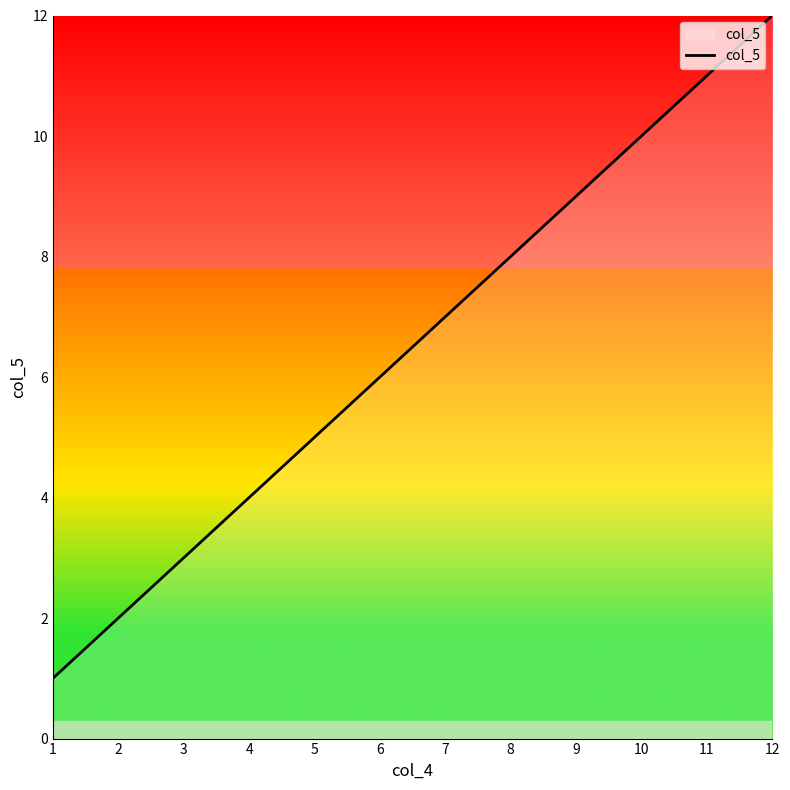

List the labels in order of value, largest first.

12, 11, 10, 9, 8, 7, 6, 5, 4, 3, 2, 1